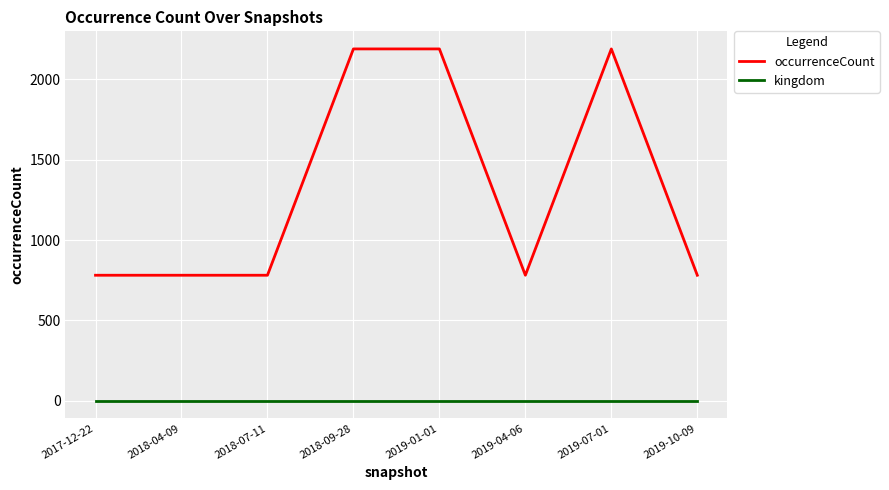

What is the sum of the kingdom values at 2019-04-06 and 2018-07-11?

2